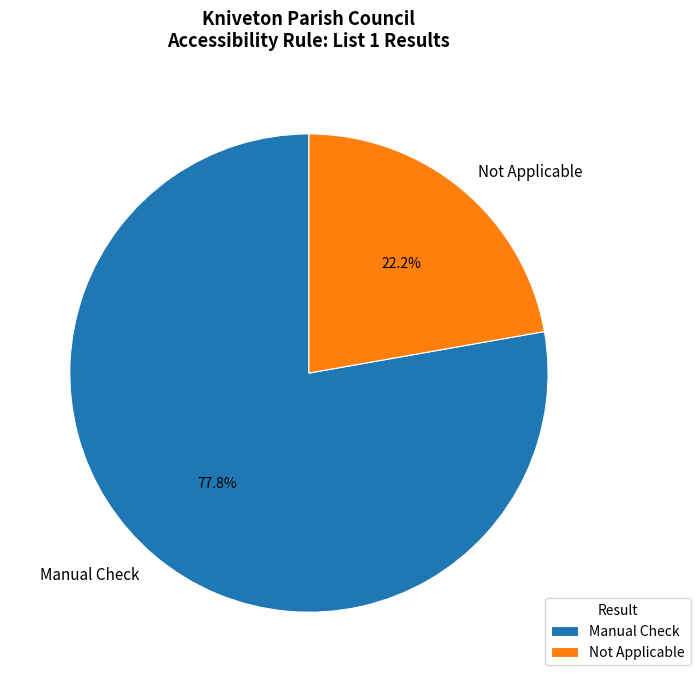

Rank the categories by value from highest to lowest.

Manual Check, Not Applicable